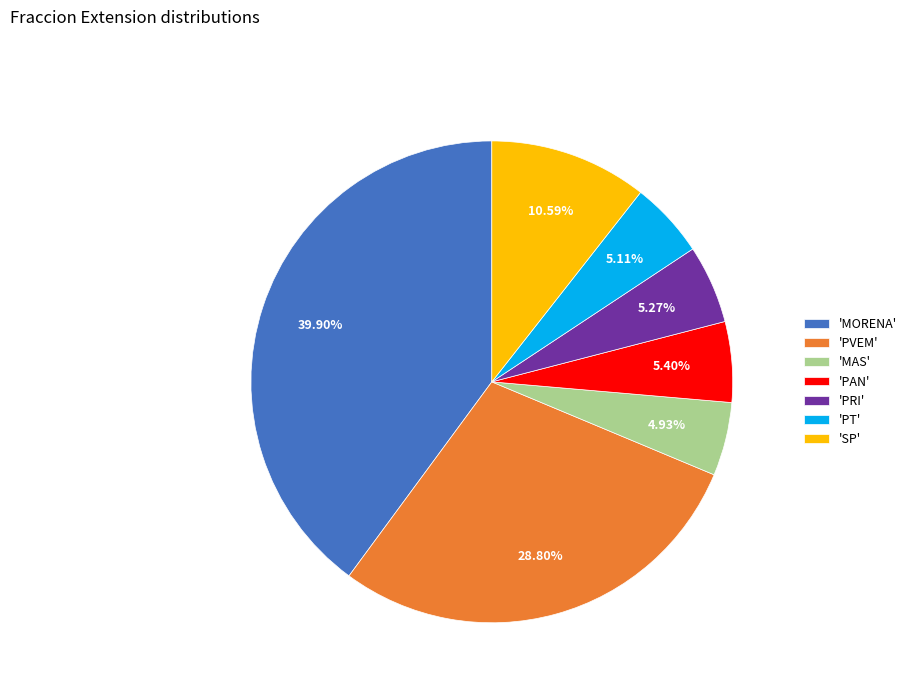

Between 'PRI' and 'MORENA', which is larger?

'MORENA'